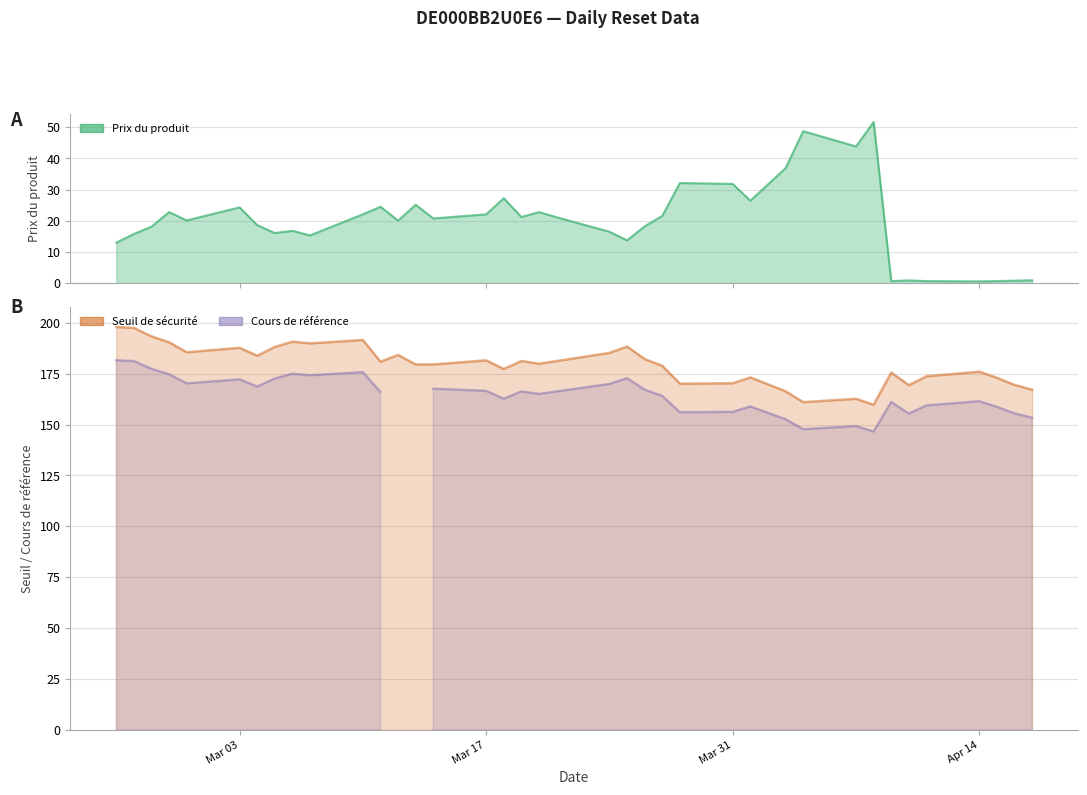

Which series has the largest total across all categories?

Seuil de sécurité